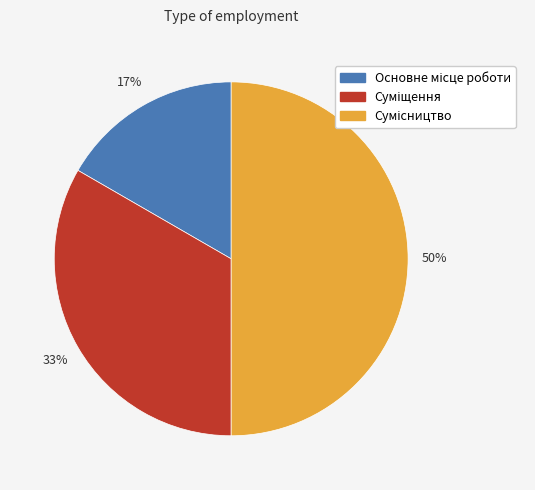

To the nearest percent, what is the average slice percentage?

33%